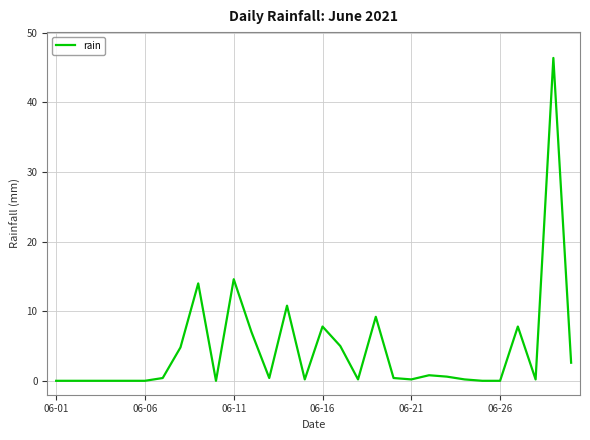

What is the greatest value displayed?

46.4